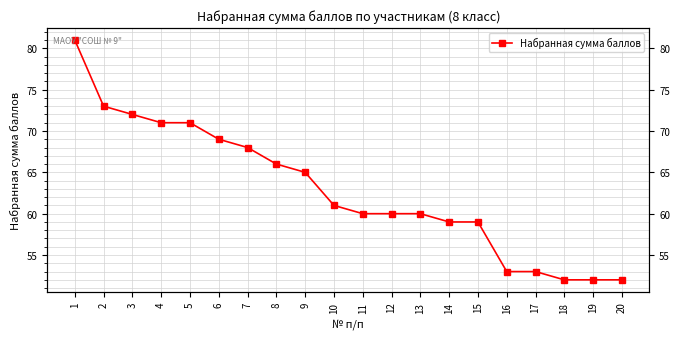

What is the maximum value shown in the chart?

81